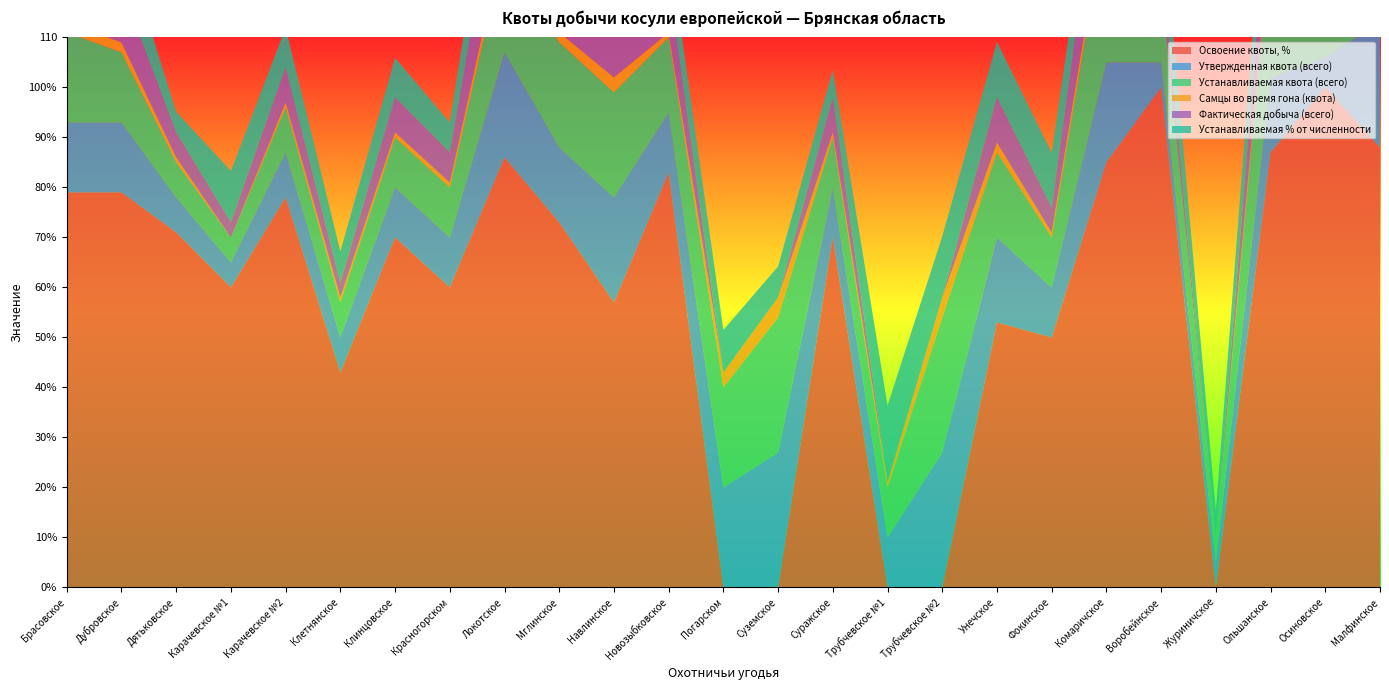

Reading left to right, transcribe all the data shown in this chart.

Освоение квоты, %: Брасовское=79.0	Дубровское=79.0	Дятьковское=71.0	Карачевское №1=60.0	Карачевское №2=78.0	Клетнянское=43.0	Клинцовское=70.0	Красногорском=60.0	Локотское=86.0	Мглинское=73.0	Навлинское=57.0	Новозыбковское=83.0	Погарском=0.0	Суземское=0.0	Суражское=70.0	Трубчевское №1=0.0	Трубчевское №2=0.0	Унечское=53.0	Фокинское=50.0	Комаричское=85.0	Воробейнское=100.0	Журиничское=0.0	Ольшанское=87.0	Осиновское=100.0	Малфинское=88.0
Утвержденная квота (всего): Брасовское=14.0	Дубровское=14.0	Дятьковское=7.0	Карачевское №1=5.0	Карачевское №2=9.0	Клетнянское=7.0	Клинцовское=10.0	Красногорском=10.0	Локотское=21.0	Мглинское=15.0	Навлинское=21.0	Новозыбковское=12.0	Погарском=20.0	Суземское=27.0	Суражское=10.0	Трубчевское №1=10.0	Трубчевское №2=27.0	Унечское=17.0	Фокинское=10.0	Комаричское=20.0	Воробейнское=5.0	Журиничское=5.0	Ольшанское=15.0	Осиновское=6.0	Малфинское=25.0
Устанавливаемая квота (всего): Брасовское=18.0	Дубровское=14.0	Дятьковское=7.0	Карачевское №1=5.0	Карачевское №2=9.0	Клетнянское=7.0	Клинцовское=10.0	Красногорском=10.0	Локотское=21.0	Мглинское=21.0	Навлинское=21.0	Новозыбковское=15.0	Погарском=20.0	Суземское=27.0	Суражское=10.0	Трубчевское №1=10.0	Трубчевское №2=27.0	Унечское=17.0	Фокинское=10.0	Комаричское=30.0	Воробейнское=16.0	Журиничское=5.0	Ольшанское=28.0	Осиновское=10.0	Малфинское=35.0
Самцы во время гона (квота): Брасовское=2.0	Дубровское=2.0	Дятьковское=1.0	Карачевское №1=0.0	Карачевское №2=1.0	Клетнянское=1.0	Клинцовское=1.0	Красногорском=1.0	Локотское=3.0	Мглинское=2.0	Навлинское=3.0	Новозыбковское=1.0	Погарском=3.0	Суземское=4.0	Суражское=1.0	Трубчевское №1=1.0	Трубчевское №2=4.0	Унечское=2.0	Фокинское=1.0	Комаричское=3.0	Воробейнское=0.0	Журиничское=0.0	Ольшанское=2.0	Осиновское=0.0	Малфинское=3.0
Фактическая добыча (всего): Брасовское=11.0	Дубровское=11.0	Дятьковское=5.0	Карачевское №1=3.0	Карачевское №2=7.0	Клетнянское=3.0	Клинцовское=7.0	Красногорском=6.0	Локотское=18.0	Мглинское=11.0	Навлинское=12.0	Новозыбковское=10.0	Погарском=0.0	Суземское=0.0	Суражское=7.0	Трубчевское №1=0.0	Трубчевское №2=0.0	Унечское=9.0	Фокинское=5.0	Комаричское=17.0	Воробейнское=5.0	Журиничское=0.0	Ольшанское=13.0	Осиновское=6.0	Малфинское=22.0
Устанавливаемая % от численности: Брасовское=7.5	Дубровское=10.1	Дятьковское=4.1	Карачевское №1=10.3	Карачевское №2=7.9	Клетнянское=6.2	Клинцовское=7.9	Красногорском=6.0	Локотское=13.3	Мглинское=8.7	Навлинское=7.7	Новозыбковское=7.8	Погарском=8.5	Суземское=6.2	Суражское=5.5	Трубчевское №1=15.4	Трубчевское №2=12.2	Унечское=11.1	Фокинское=10.9	Комаричское=7.0	Воробейнское=11.7	Журиничское=5.3	Ольшанское=11.9	Осиновское=8.3	Малфинское=7.4